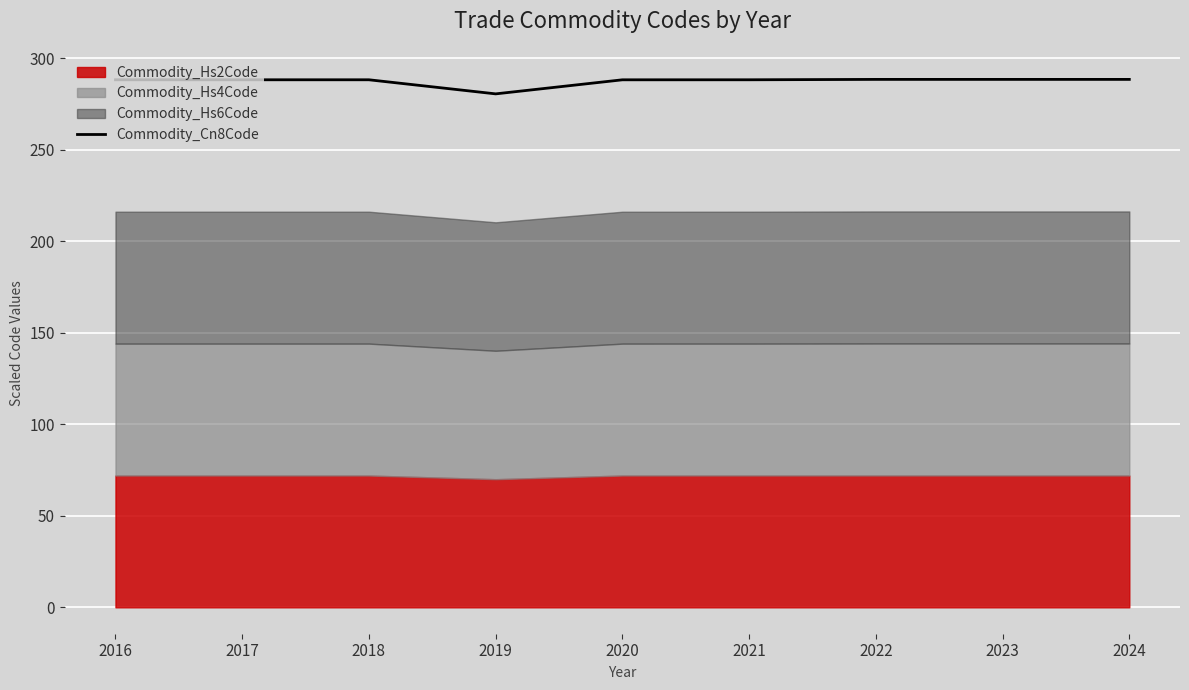

Approximately how many times larger is the value at 2024 compared to 2018?

1.0